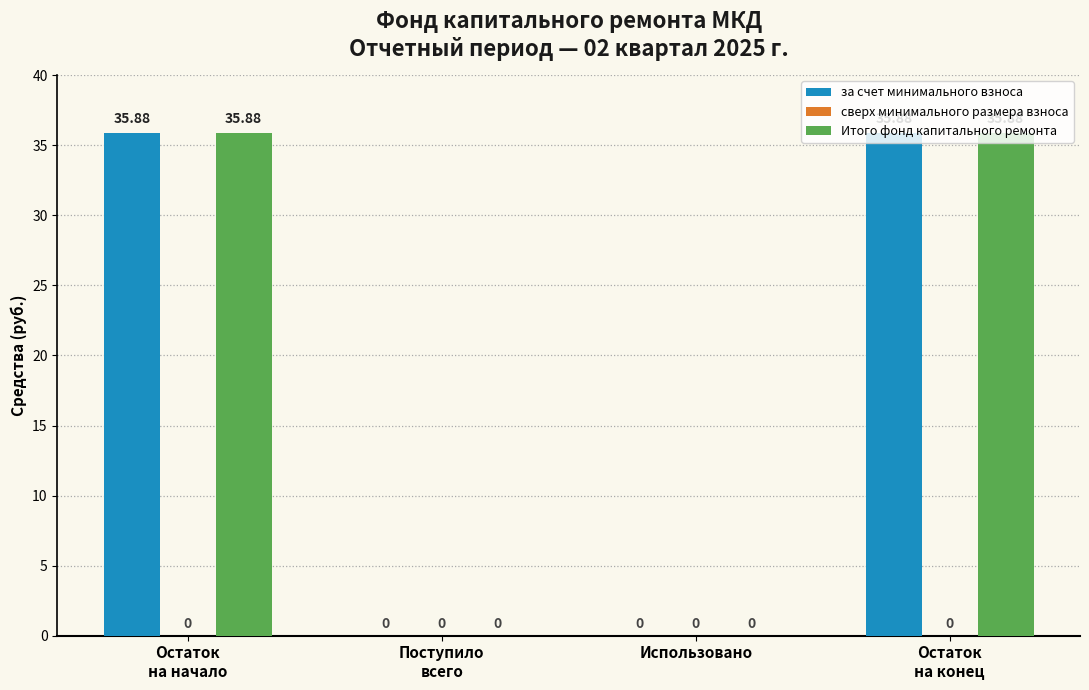

Are the bars grouped side by side (vs. stacked)?

Yes